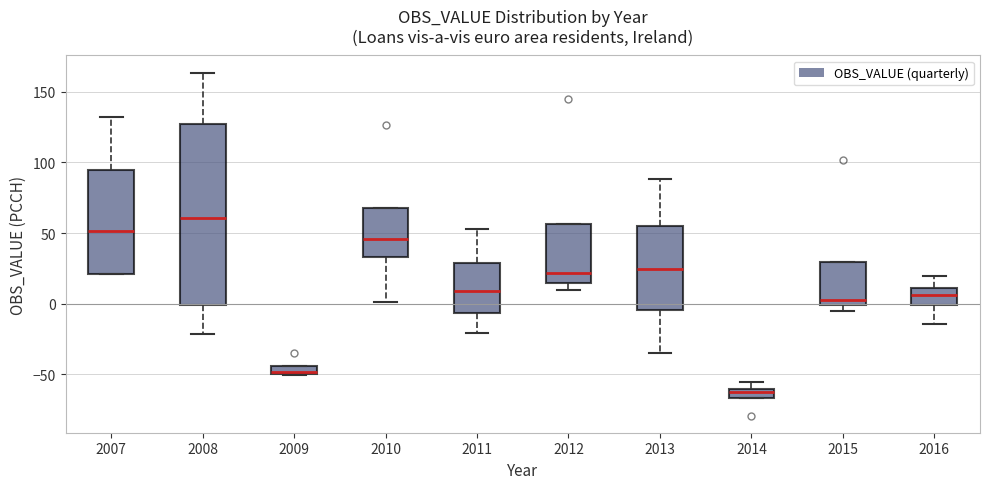

Where does the lower whisker of the box at x = 2013 end on the y-axis? The values are not printed on the chart, so give them approximately, as read against the axis.

-35